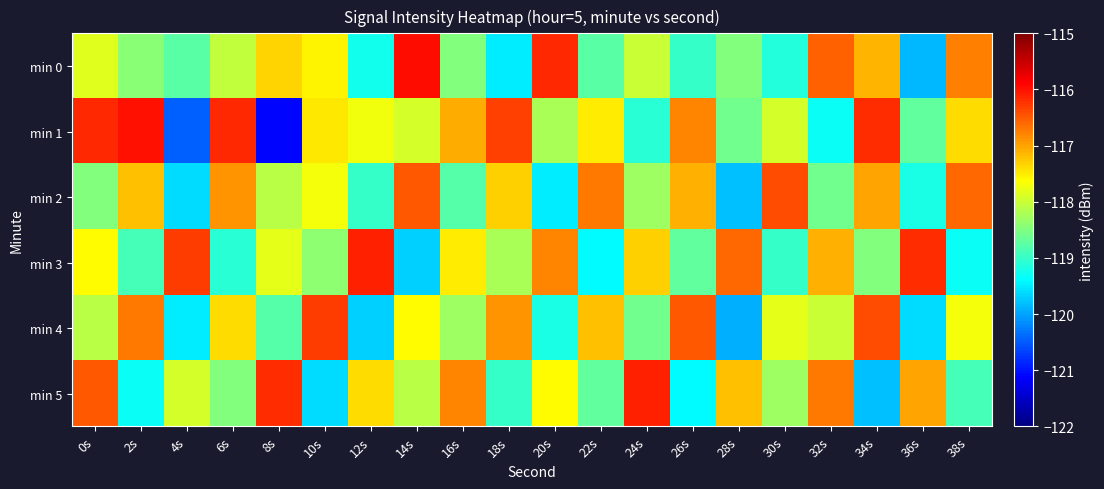

At 36s, list the series in order from smallest to largest.

min 0, min 4, min 2, min 1, min 5, min 3